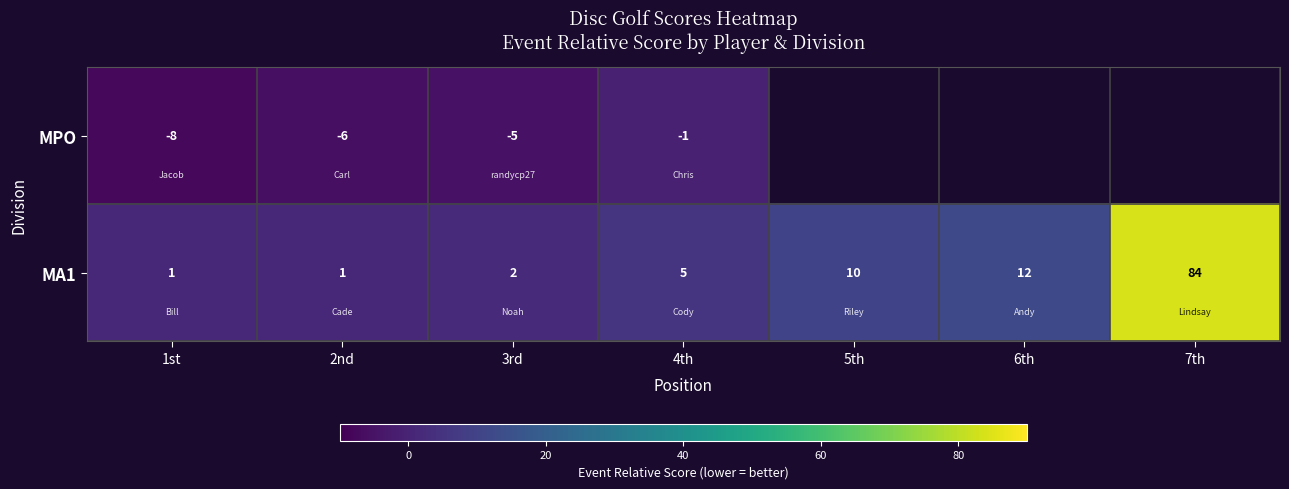

Which category has the lowest value across all series?

1st